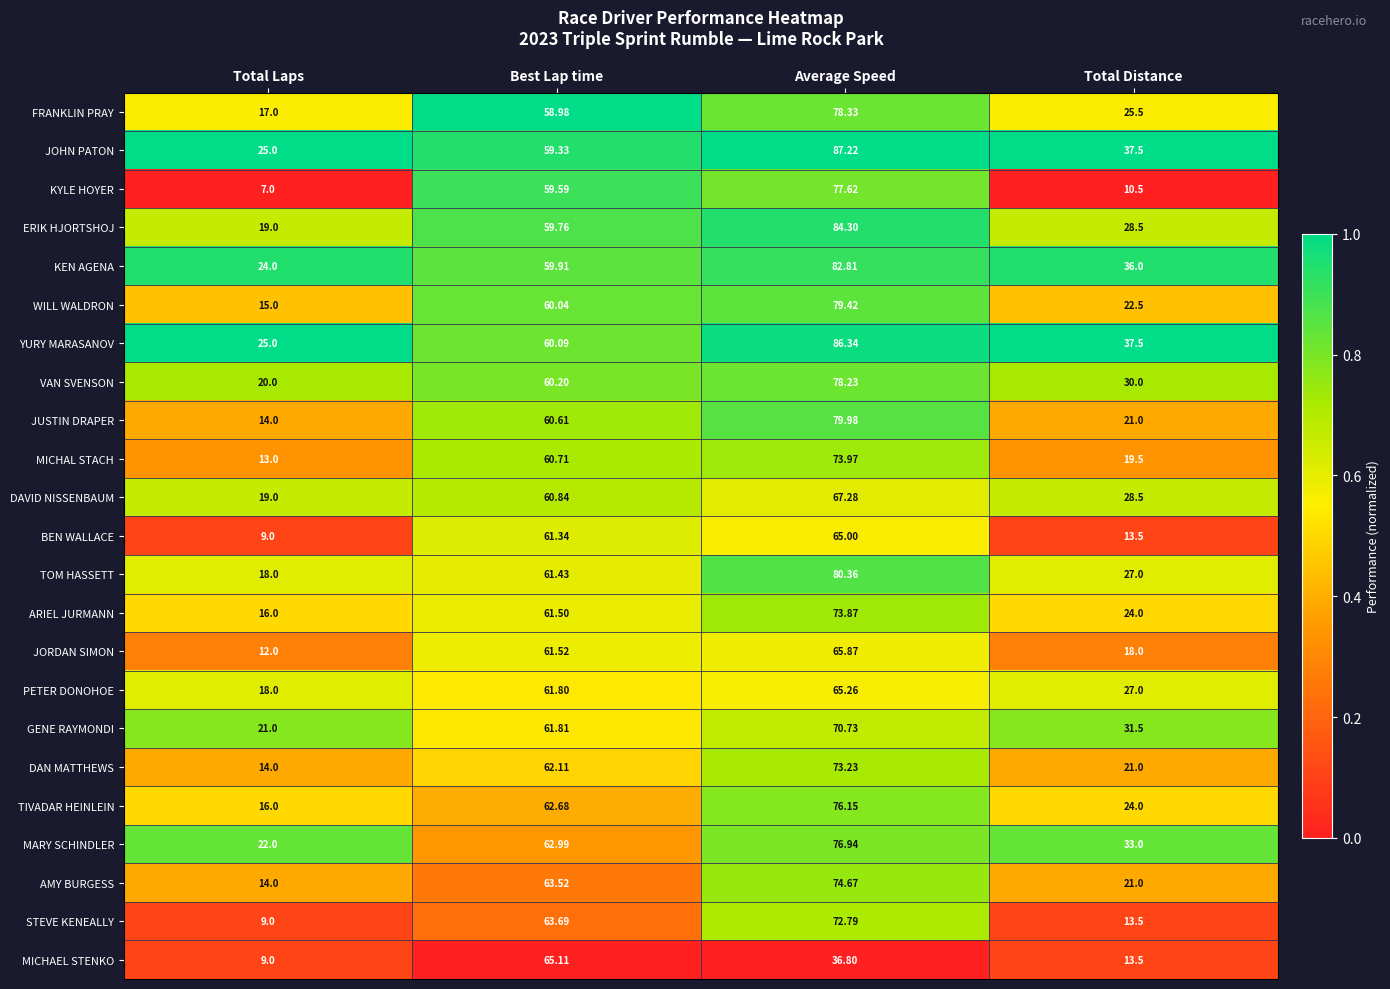

Which series has the widest spread of values?

KYLE HOYER